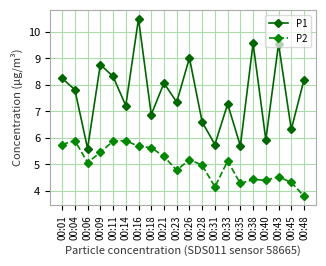

What value does the P2 series have at 00:40?

4.4